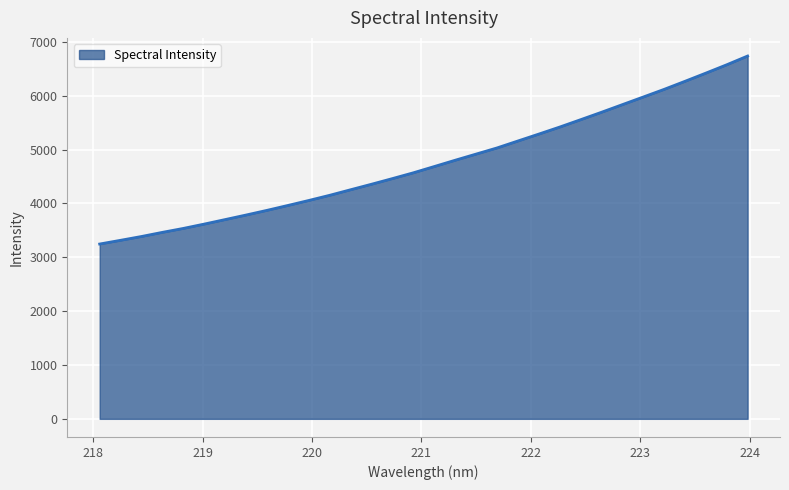

What is the difference between the maximum and minimum values?

3491.6